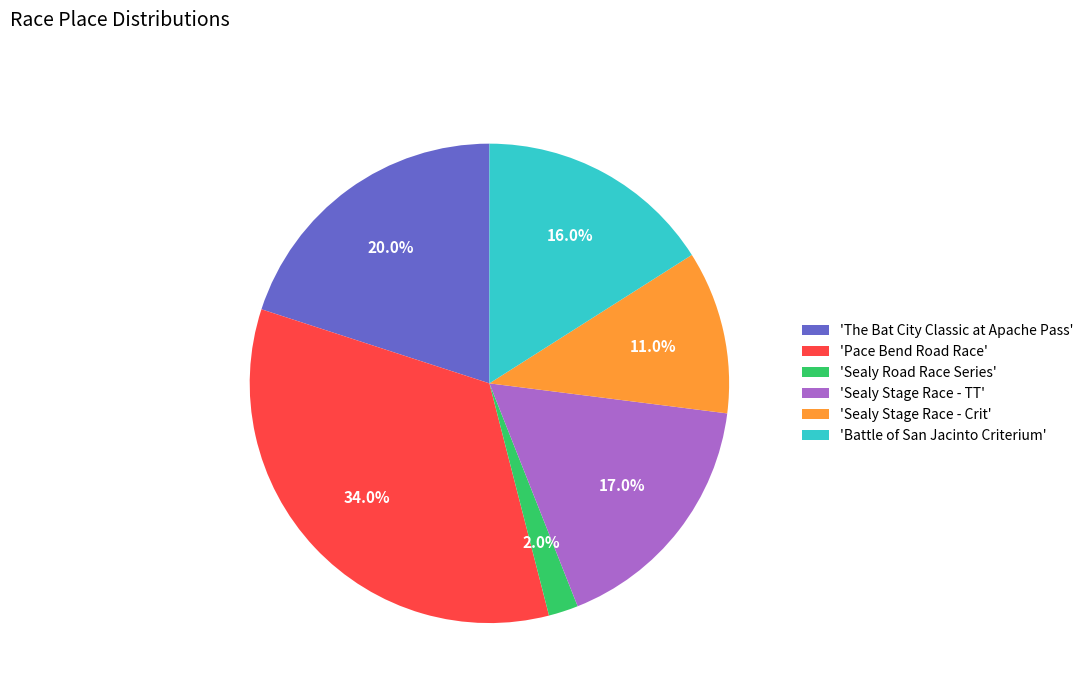

Approximately how many times larger is the value at 'Sealy Stage Race - TT' compared to 'Sealy Road Race Series'?

8.5